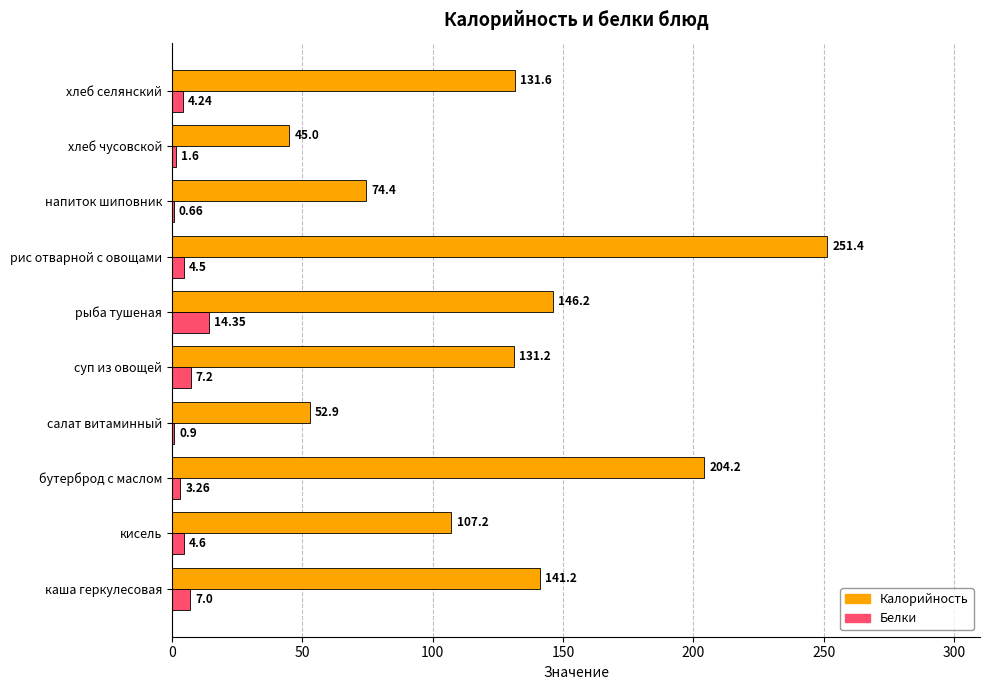

Which category has the highest value across all series?

рис отварной с овощами